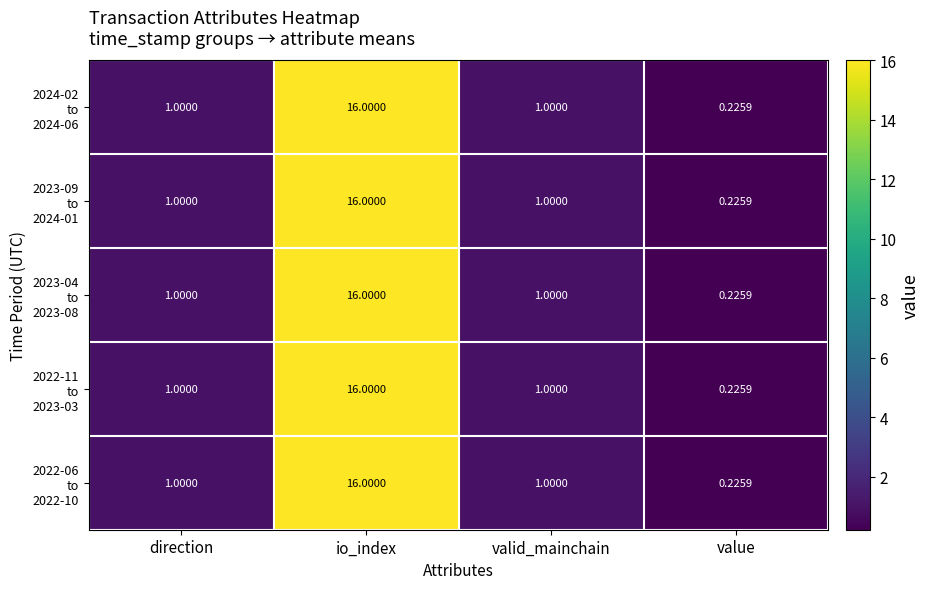

Count the number of categories in the chart.

4